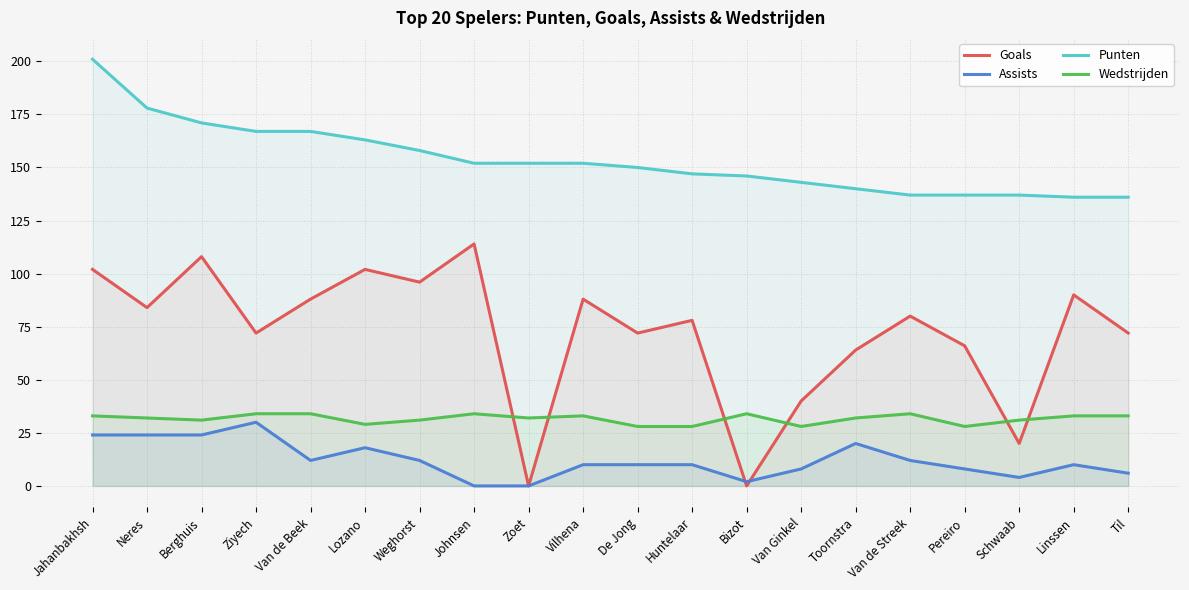

At how many categories does at least one series exceed 96?

20